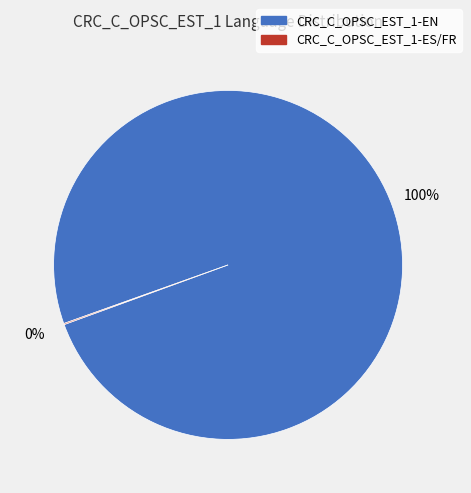

To the nearest percent, what is the average slice percentage?

50%